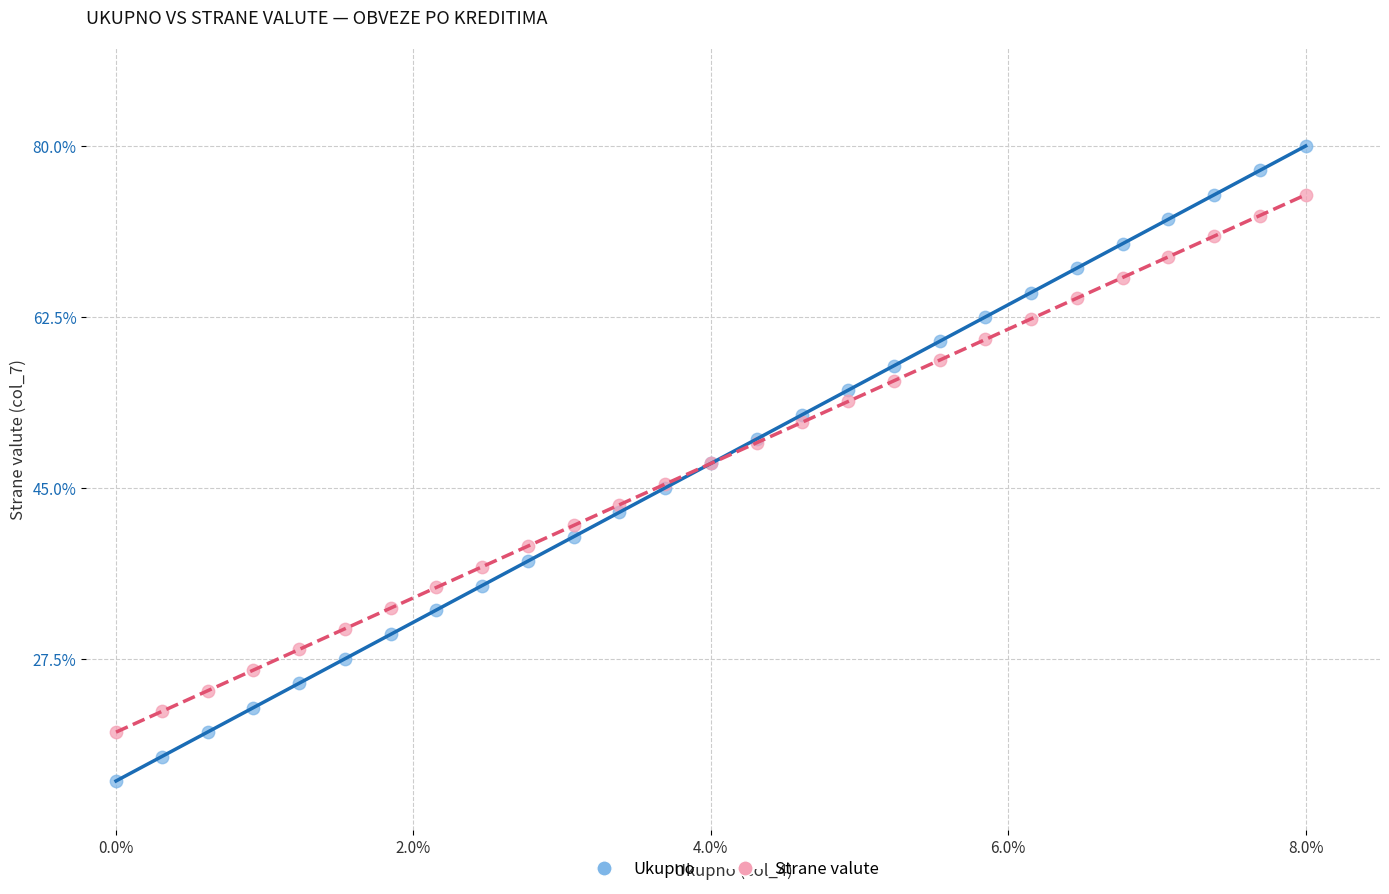

What are all the series names shown in the legend?

Ukupno, Strane valute